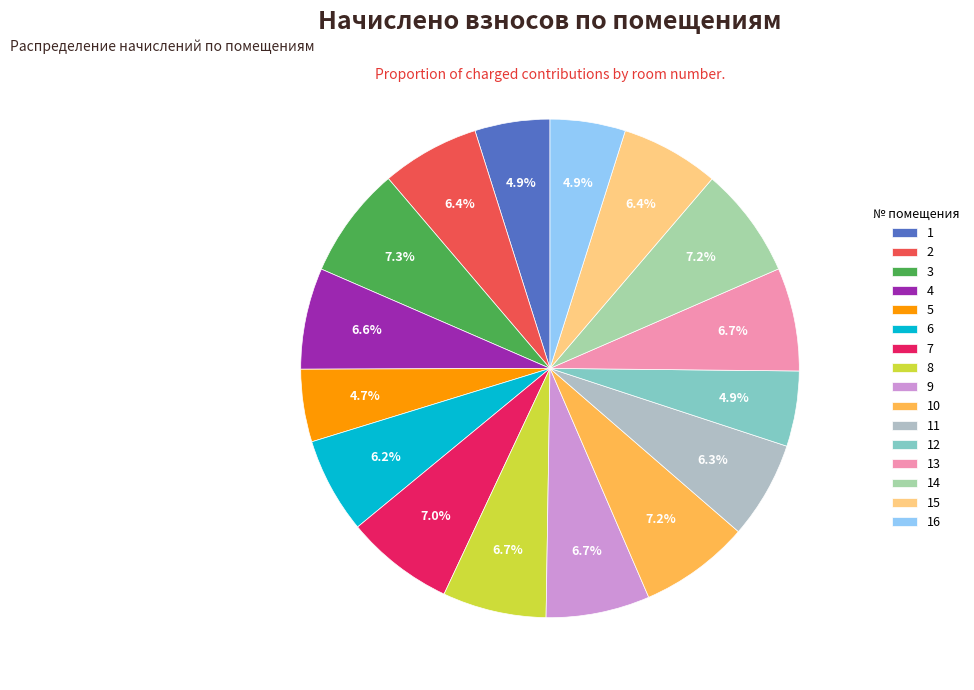

Count the number of slices in the pie.

16